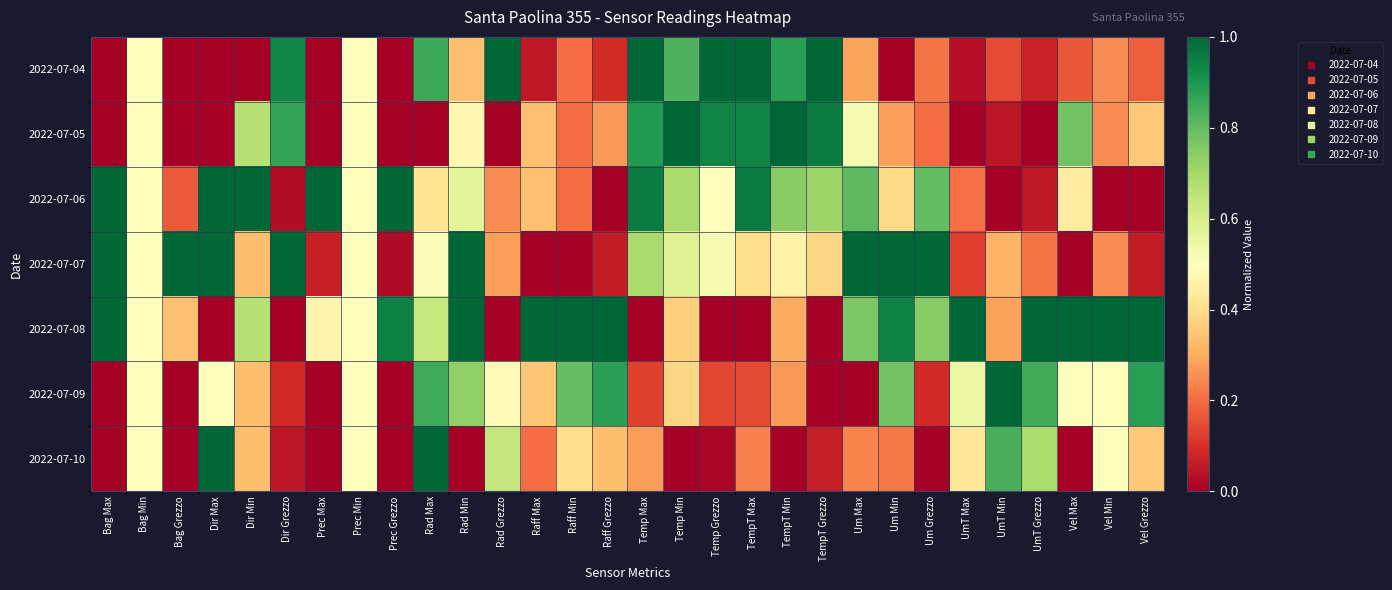

Reading left to right, what are all the values shown in this chart?

2022-07-04: Bag Max=0.0	Bag Min=0.5	Bag Grezzo=0.0	Dir Max=0.0	Dir Min=0.0	Dir Grezzo=0.9	Prec Max=0.0	Prec Min=0.5	Prec Grezzo=0.0	Rad Max=0.9	Rad Min=0.3	Rad Grezzo=1.0	Raff Max=0.1	Raff Min=0.2	Raff Grezzo=0.1	Temp Max=1.0	Temp Min=0.8	Temp Grezzo=1.0	TempT Max=1.0	TempT Min=0.9	TempT Grezzo=1.0	Um Max=0.3	Um Min=0.0	Um Grezzo=0.2	UmT Max=0.0	UmT Min=0.1	UmT Grezzo=0.1	Vel Max=0.2	Vel Min=0.2	Vel Grezzo=0.2
2022-07-05: Bag Max=0.0	Bag Min=0.5	Bag Grezzo=0.0	Dir Max=0.0	Dir Min=0.7	Dir Grezzo=0.9	Prec Max=0.0	Prec Min=0.5	Prec Grezzo=0.0	Rad Max=0.0	Rad Min=0.5	Rad Grezzo=0.0	Raff Max=0.3	Raff Min=0.2	Raff Grezzo=0.3	Temp Max=0.9	Temp Min=1.0	Temp Grezzo=0.9	TempT Max=0.9	TempT Min=1.0	TempT Grezzo=1.0	Um Max=0.5	Um Min=0.3	Um Grezzo=0.2	UmT Max=0.0	UmT Min=0.0	UmT Grezzo=0.0	Vel Max=0.8	Vel Min=0.2	Vel Grezzo=0.4
2022-07-06: Bag Max=1.0	Bag Min=0.5	Bag Grezzo=0.2	Dir Max=1.0	Dir Min=1.0	Dir Grezzo=0.0	Prec Max=1.0	Prec Min=0.5	Prec Grezzo=1.0	Rad Max=0.4	Rad Min=0.6	Rad Grezzo=0.2	Raff Max=0.3	Raff Min=0.2	Raff Grezzo=0.0	Temp Max=1.0	Temp Min=0.7	Temp Grezzo=0.5	TempT Max=1.0	TempT Min=0.7	TempT Grezzo=0.7	Um Max=0.8	Um Min=0.4	Um Grezzo=0.8	UmT Max=0.2	UmT Min=0.0	UmT Grezzo=0.1	Vel Max=0.4	Vel Min=0.0	Vel Grezzo=0.0
2022-07-07: Bag Max=1.0	Bag Min=0.5	Bag Grezzo=1.0	Dir Max=1.0	Dir Min=0.3	Dir Grezzo=1.0	Prec Max=0.1	Prec Min=0.5	Prec Grezzo=0.0	Rad Max=0.5	Rad Min=1.0	Rad Grezzo=0.3	Raff Max=0.0	Raff Min=0.0	Raff Grezzo=0.1	Temp Max=0.7	Temp Min=0.6	Temp Grezzo=0.5	TempT Max=0.4	TempT Min=0.5	TempT Grezzo=0.4	Um Max=1.0	Um Min=1.0	Um Grezzo=1.0	UmT Max=0.1	UmT Min=0.3	UmT Grezzo=0.2	Vel Max=0.0	Vel Min=0.2	Vel Grezzo=0.1
2022-07-08: Bag Max=1.0	Bag Min=0.5	Bag Grezzo=0.3	Dir Max=0.0	Dir Min=0.7	Dir Grezzo=0.0	Prec Max=0.5	Prec Min=0.5	Prec Grezzo=0.9	Rad Max=0.6	Rad Min=1.0	Rad Grezzo=0.0	Raff Max=1.0	Raff Min=1.0	Raff Grezzo=1.0	Temp Max=0.0	Temp Min=0.4	Temp Grezzo=0.0	TempT Max=0.0	TempT Min=0.3	TempT Grezzo=0.0	Um Max=0.8	Um Min=0.9	Um Grezzo=0.7	UmT Max=1.0	UmT Min=0.3	UmT Grezzo=1.0	Vel Max=1.0	Vel Min=1.0	Vel Grezzo=1.0
2022-07-09: Bag Max=0.0	Bag Min=0.5	Bag Grezzo=0.0	Dir Max=0.5	Dir Min=0.3	Dir Grezzo=0.1	Prec Max=0.0	Prec Min=0.5	Prec Grezzo=0.0	Rad Max=0.8	Rad Min=0.7	Rad Grezzo=0.5	Raff Max=0.4	Raff Min=0.8	Raff Grezzo=0.9	Temp Max=0.1	Temp Min=0.4	Temp Grezzo=0.1	TempT Max=0.1	TempT Min=0.3	TempT Grezzo=0.0	Um Max=0.0	Um Min=0.8	Um Grezzo=0.1	UmT Max=0.6	UmT Min=1.0	UmT Grezzo=0.8	Vel Max=0.5	Vel Min=0.5	Vel Grezzo=0.9
2022-07-10: Bag Max=0.0	Bag Min=0.5	Bag Grezzo=0.0	Dir Max=1.0	Dir Min=0.3	Dir Grezzo=0.1	Prec Max=0.0	Prec Min=0.5	Prec Grezzo=0.0	Rad Max=1.0	Rad Min=0.0	Rad Grezzo=0.6	Raff Max=0.2	Raff Min=0.4	Raff Grezzo=0.3	Temp Max=0.3	Temp Min=0.0	Temp Grezzo=0.0	TempT Max=0.2	TempT Min=0.0	TempT Grezzo=0.1	Um Max=0.2	Um Min=0.2	Um Grezzo=0.0	UmT Max=0.4	UmT Min=0.8	UmT Grezzo=0.7	Vel Max=0.0	Vel Min=0.5	Vel Grezzo=0.4